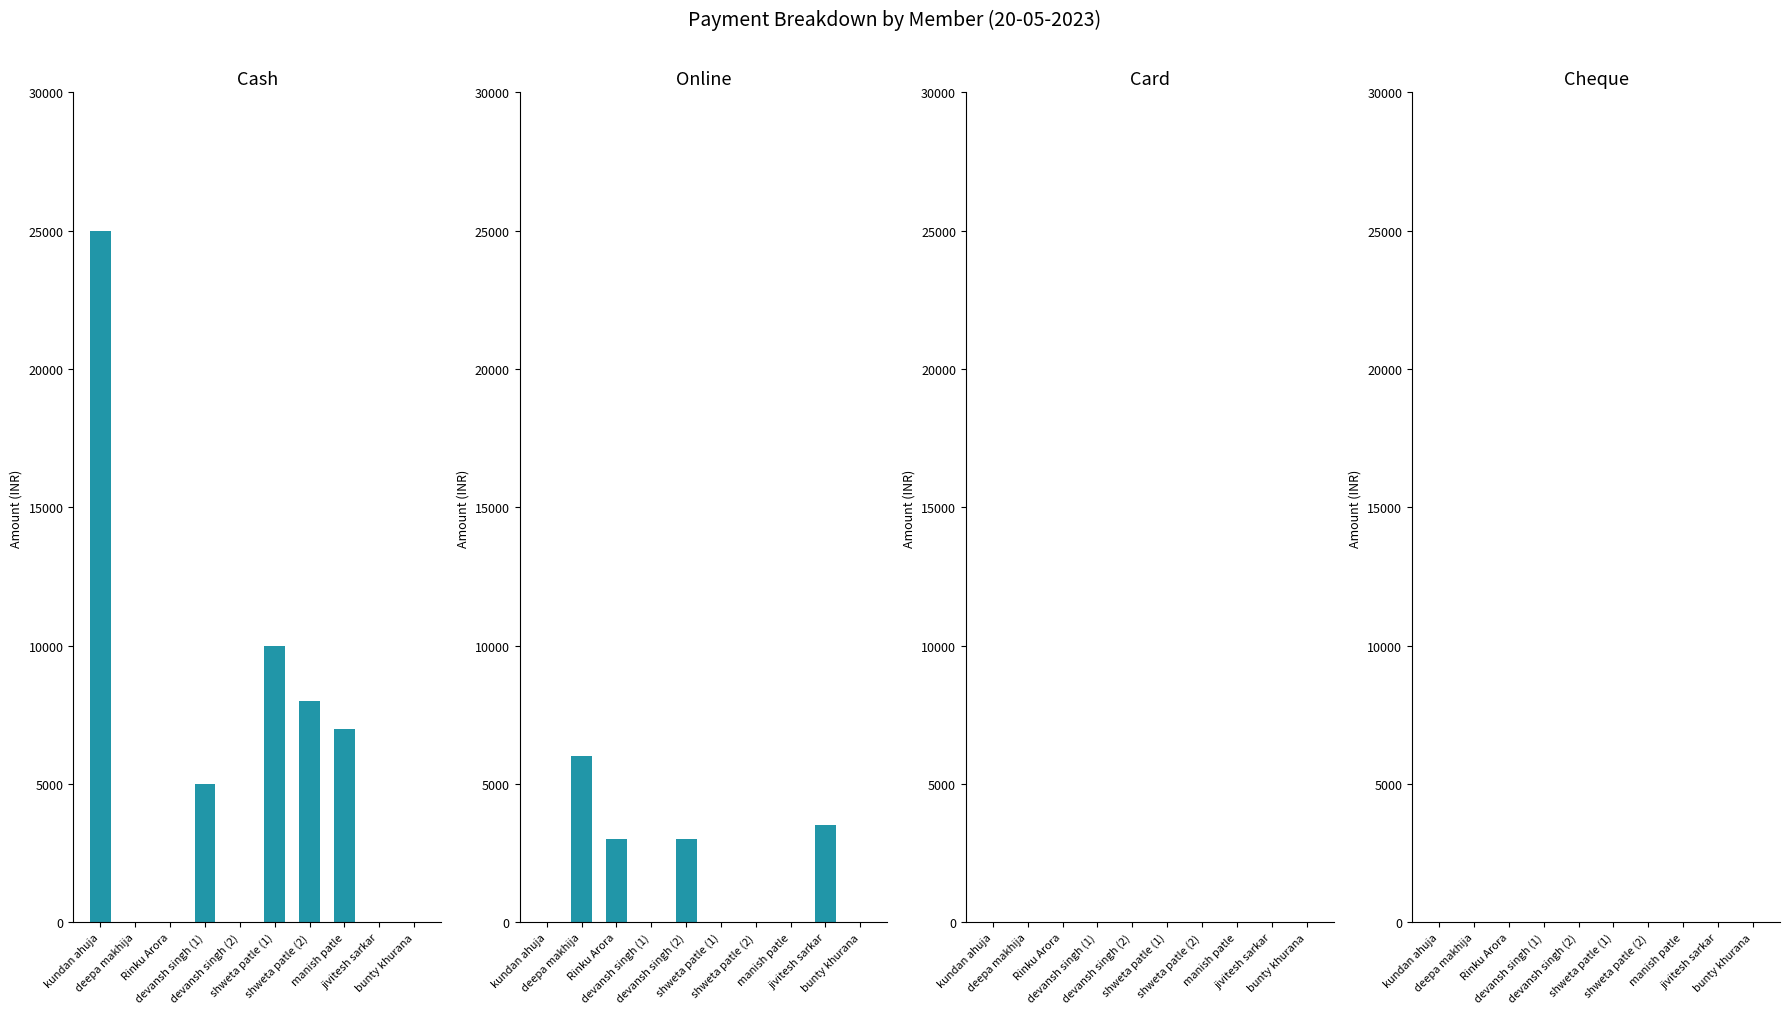

What is the label of the 7th bar from the right?

devansh singh (1)